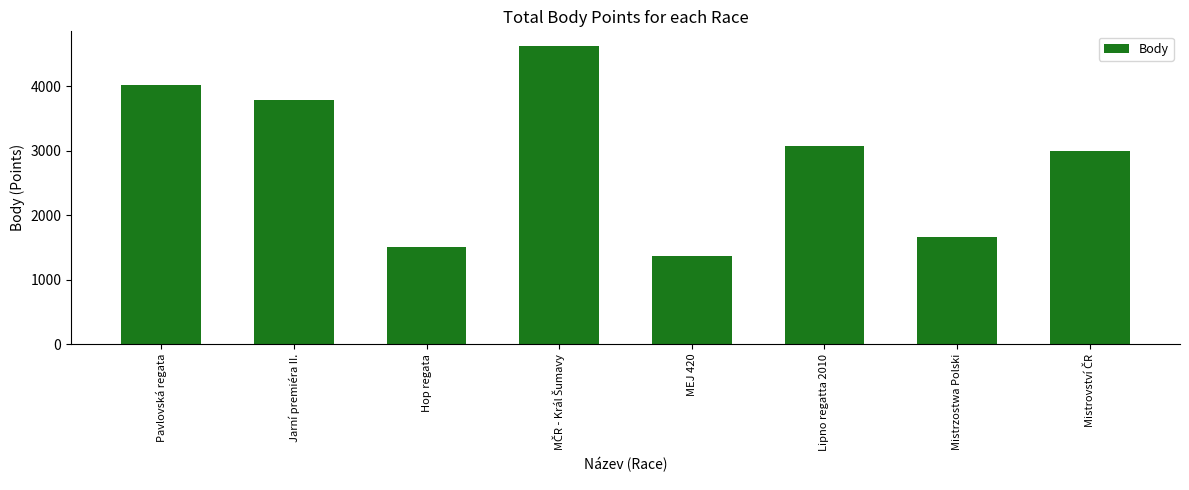

The chart shows a value of 3080 at Lipno regatta 2010. True or false?

True